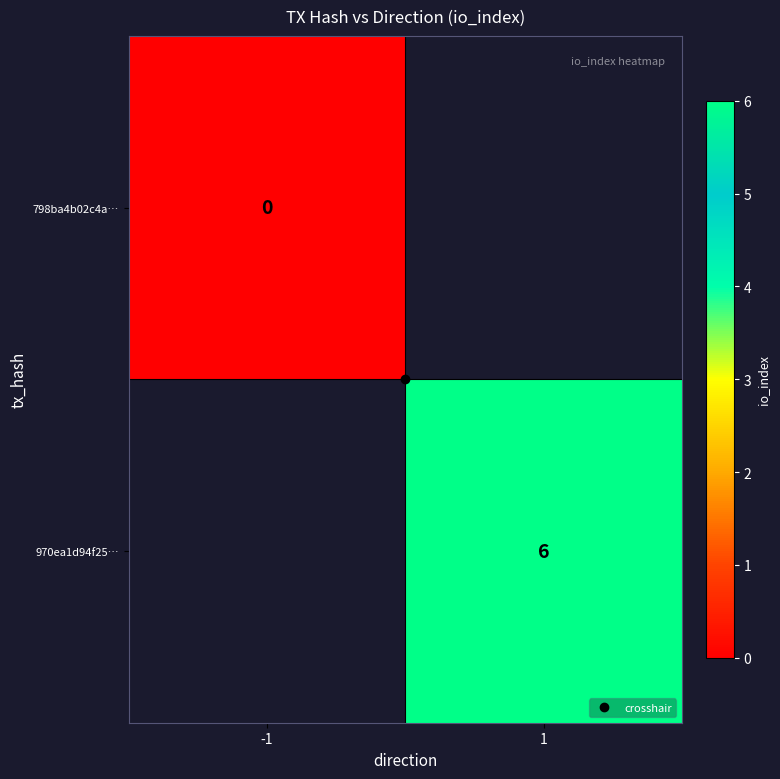

What is the maximum value shown in the chart?

6.0